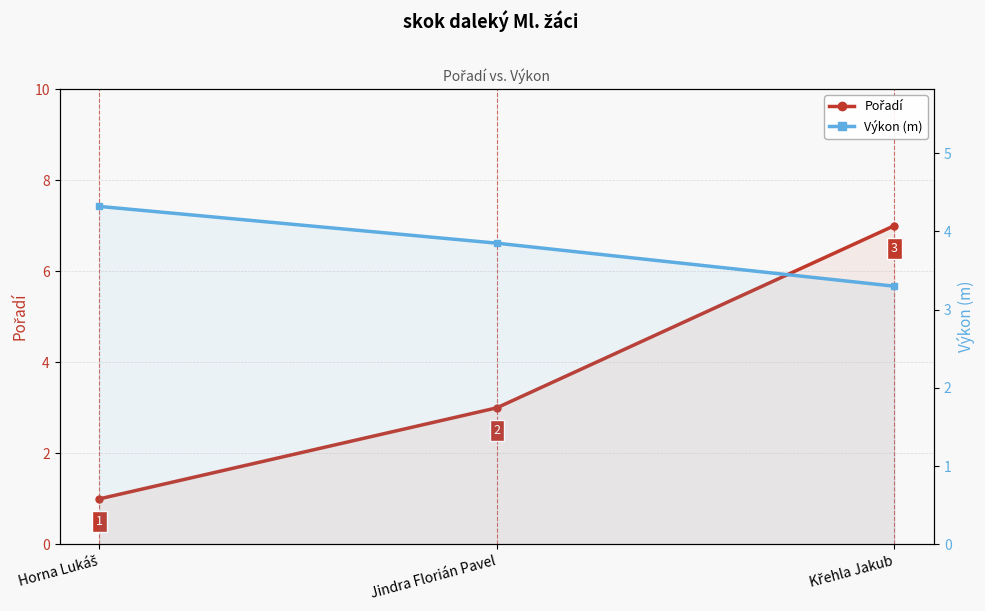

True or false: Výkon (m) has a value of 2.3 at Horna Lukáš.

False